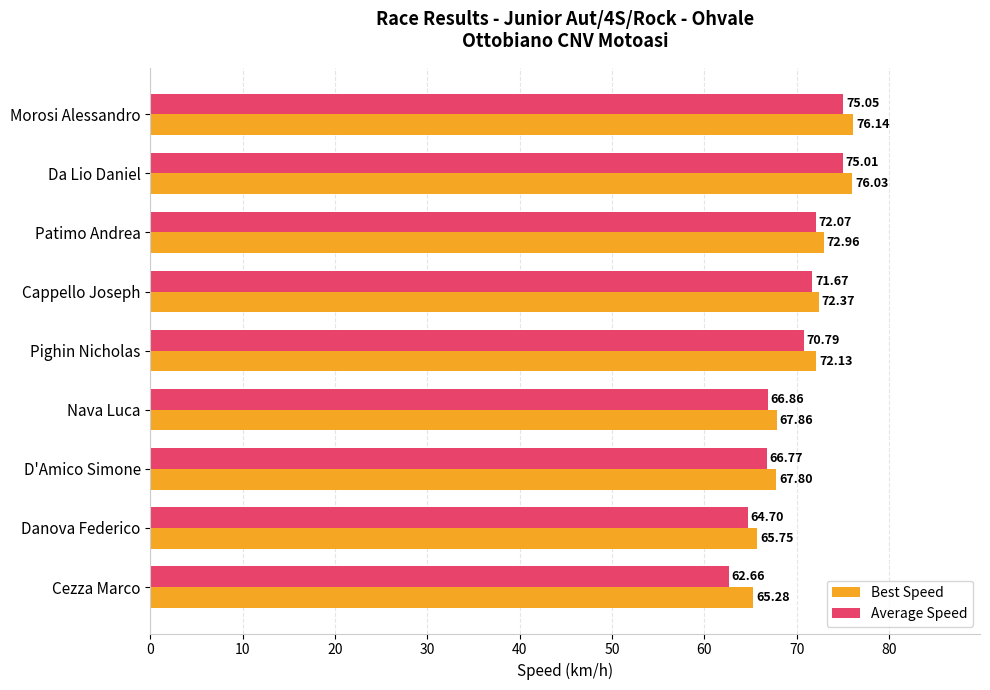

Is the value of Best Speed at Morosi Alessandro greater than the value of Average Speed at Pighin Nicholas?

Yes